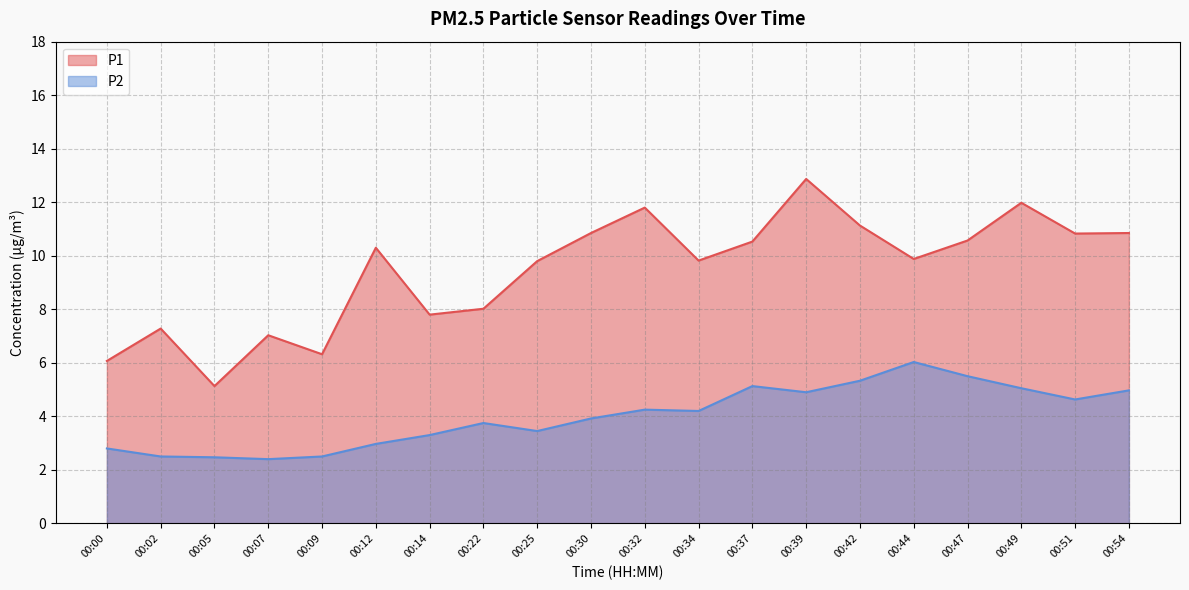

Reading right to left, list all the values displayed in this chart.

P1: 00:54=10.8	00:51=10.8	00:49=12.0	00:47=10.6	00:44=9.9	00:42=11.1	00:39=12.9	00:37=10.5	00:34=9.8	00:32=11.8	00:30=10.8	00:25=9.8	00:22=8.0	00:14=7.8	00:12=10.3	00:09=6.3	00:07=7.0	00:05=5.1	00:02=7.3	00:00=6.1
P2: 00:54=5.0	00:51=4.6	00:49=5.0	00:47=5.5	00:44=6.0	00:42=5.3	00:39=4.9	00:37=5.1	00:34=4.2	00:32=4.2	00:30=3.9	00:25=3.5	00:22=3.8	00:14=3.3	00:12=3.0	00:09=2.5	00:07=2.4	00:05=2.5	00:02=2.5	00:00=2.8